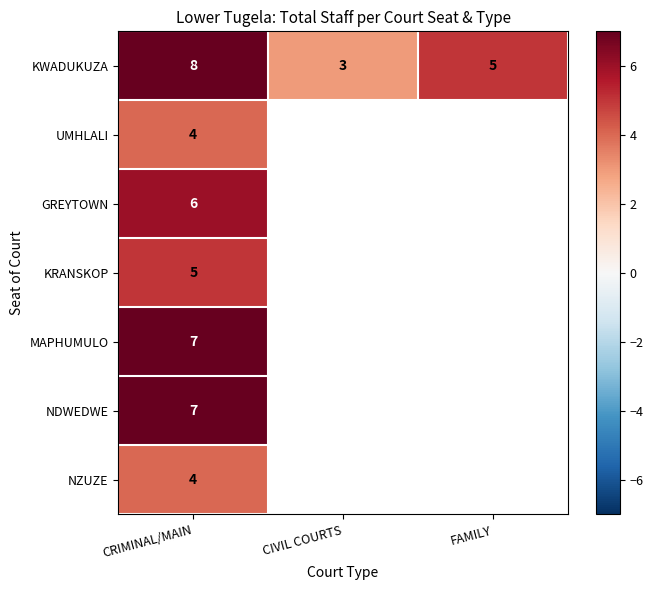

At which label is KWADUKUZA closest to 5?

FAMILY